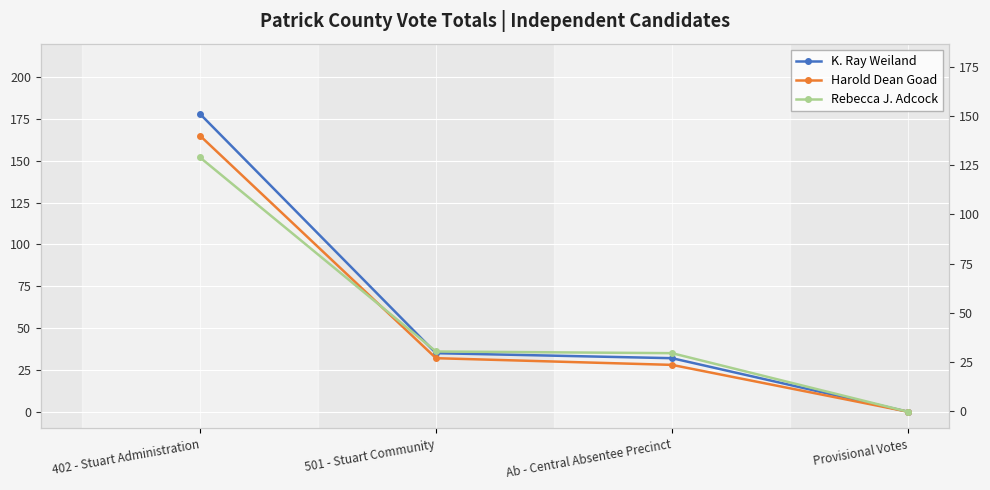

What is the label of the 2nd point from the left?

501 - Stuart Community